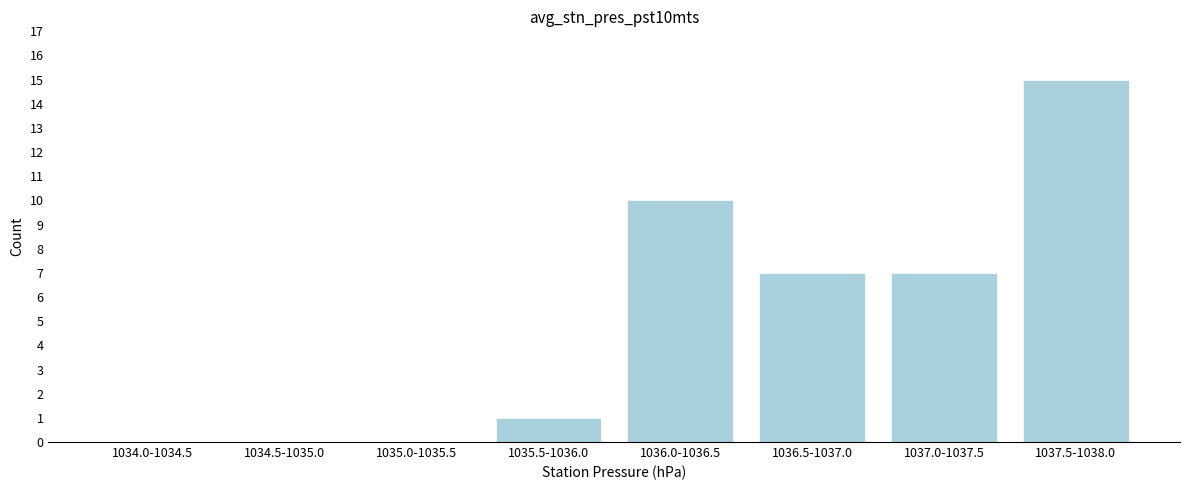

Reading left to right, extract all data points from this chart.

1034.0-1034.5=0	1034.5-1035.0=0	1035.0-1035.5=0	1035.5-1036.0=1	1036.0-1036.5=10	1036.5-1037.0=7	1037.0-1037.5=7	1037.5-1038.0=15